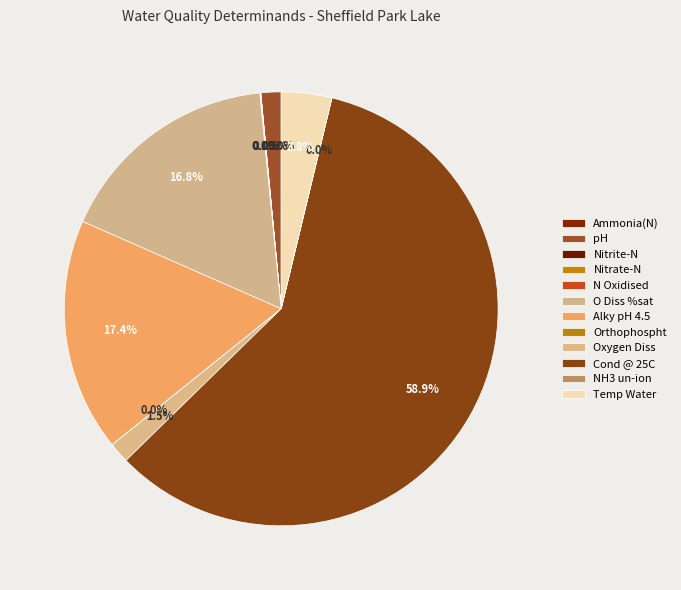

Which category has the smallest portion of the pie?

NH3 un-ion